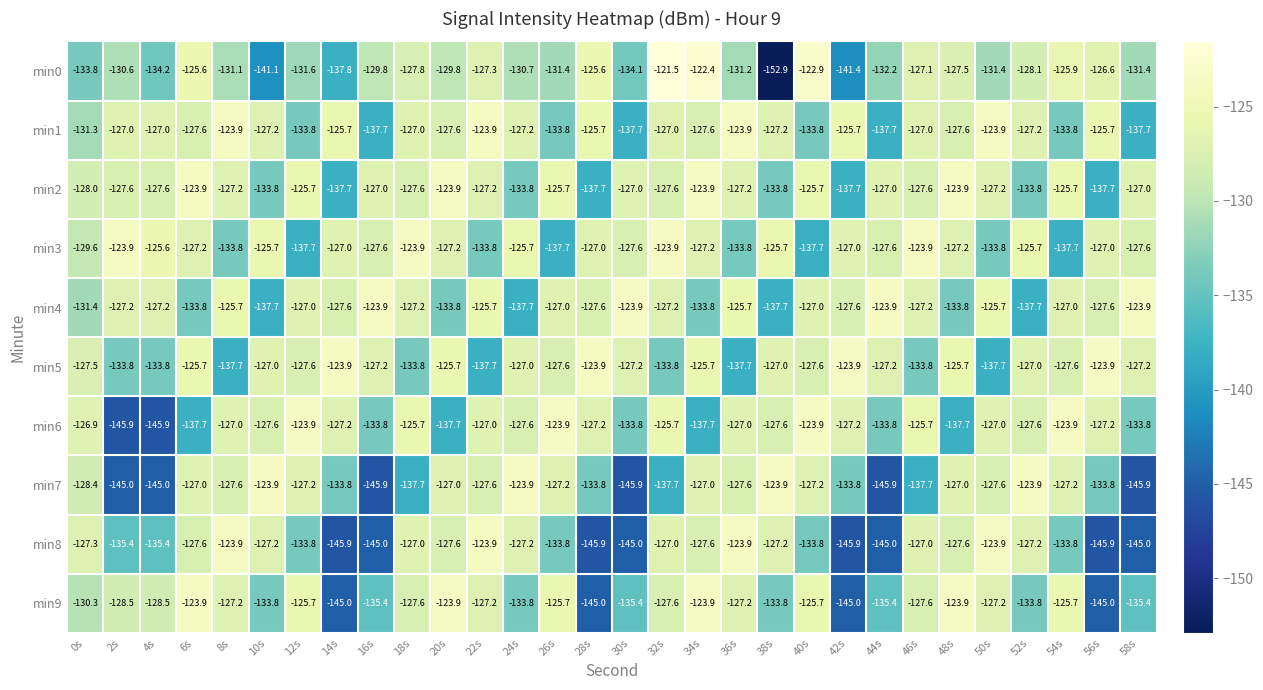

Where does the min8 series first go above -127?

8s